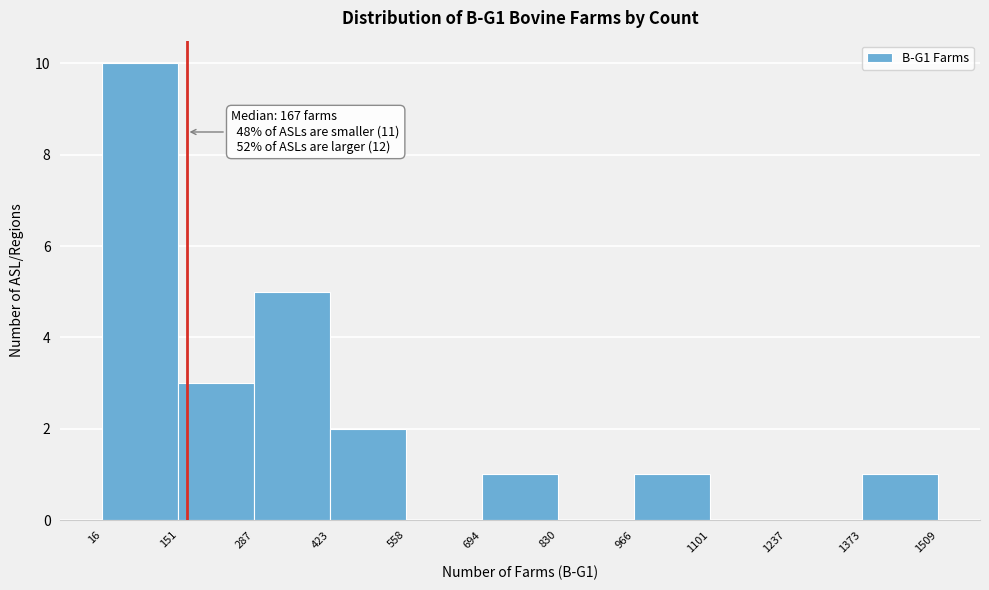

Over which range of the x-axis is the bar tallest?

16 to 151